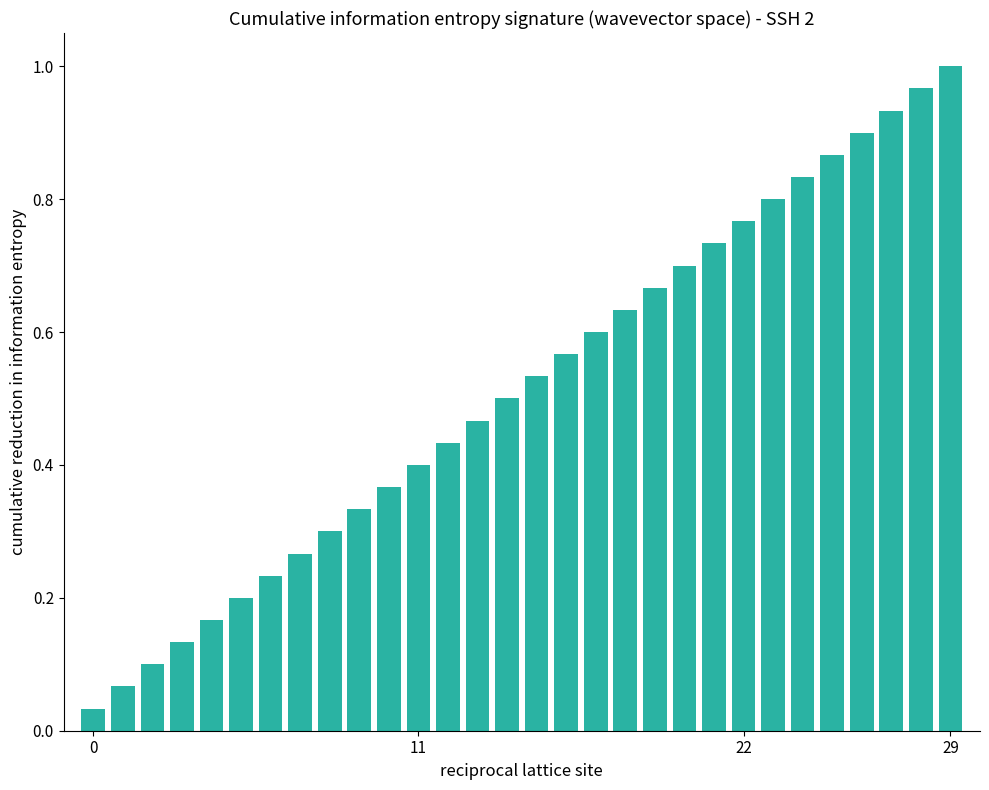

What is the sum of all values?

15.5